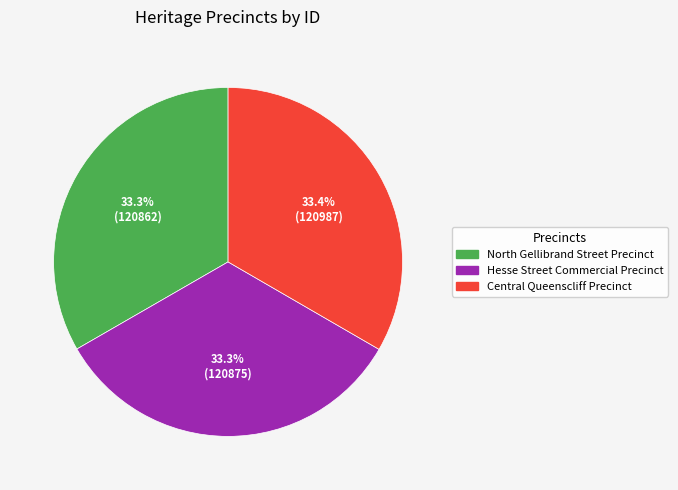

Is there any slice that represents more than half of the pie?

No